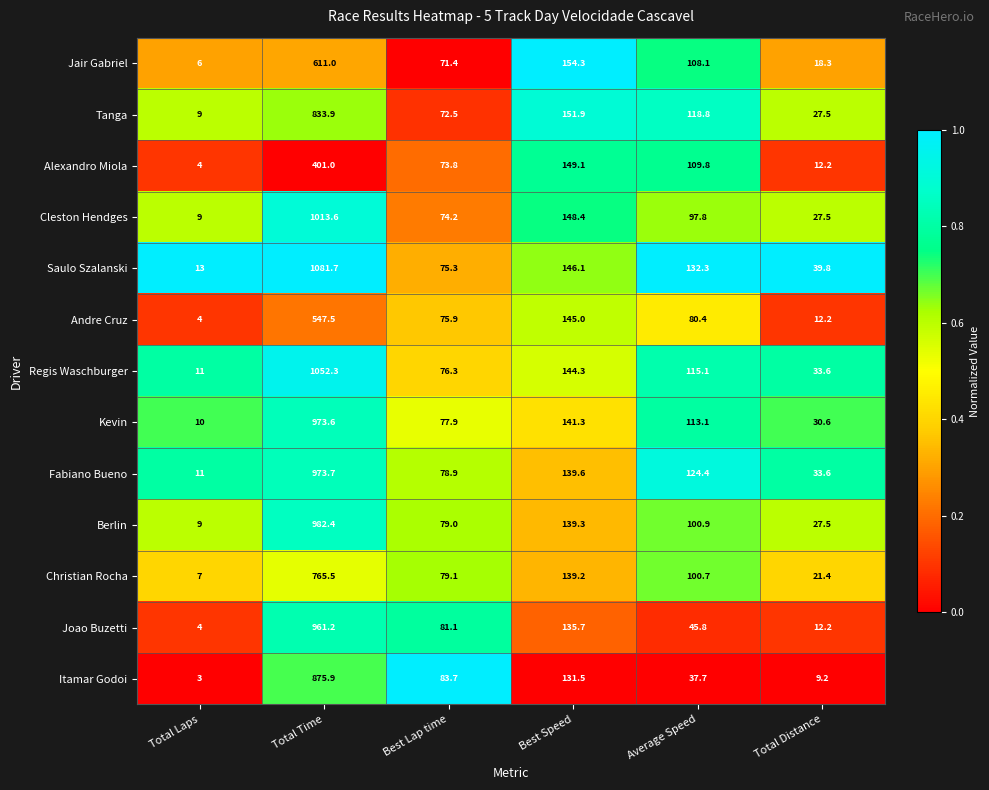

At which category is the sum across all series the highest?

Total Time